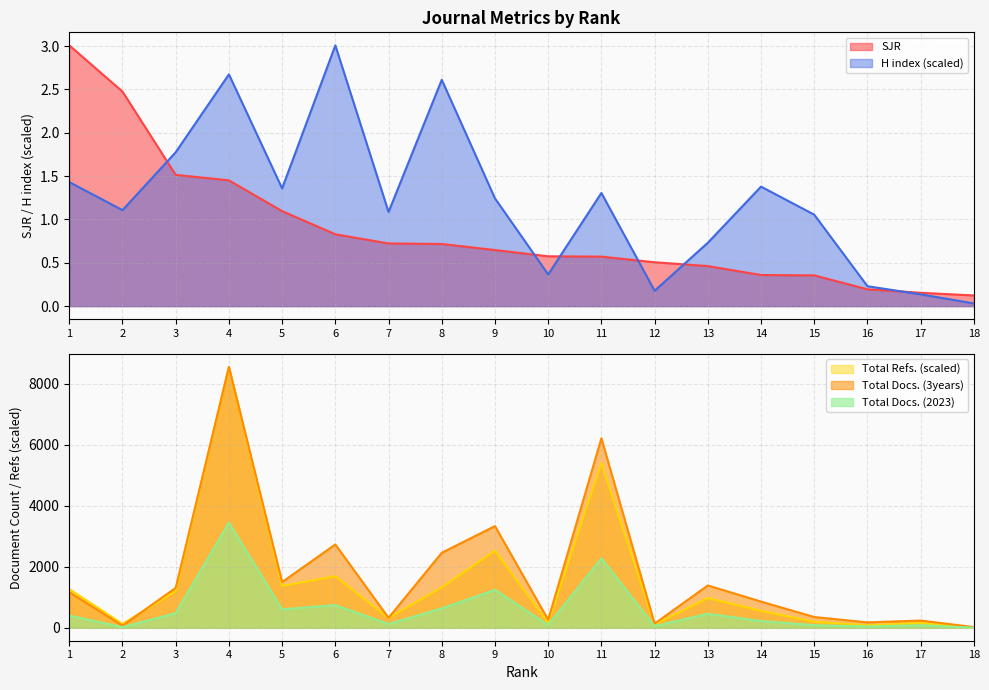

Which series has the widest spread of values?

Total Refs.